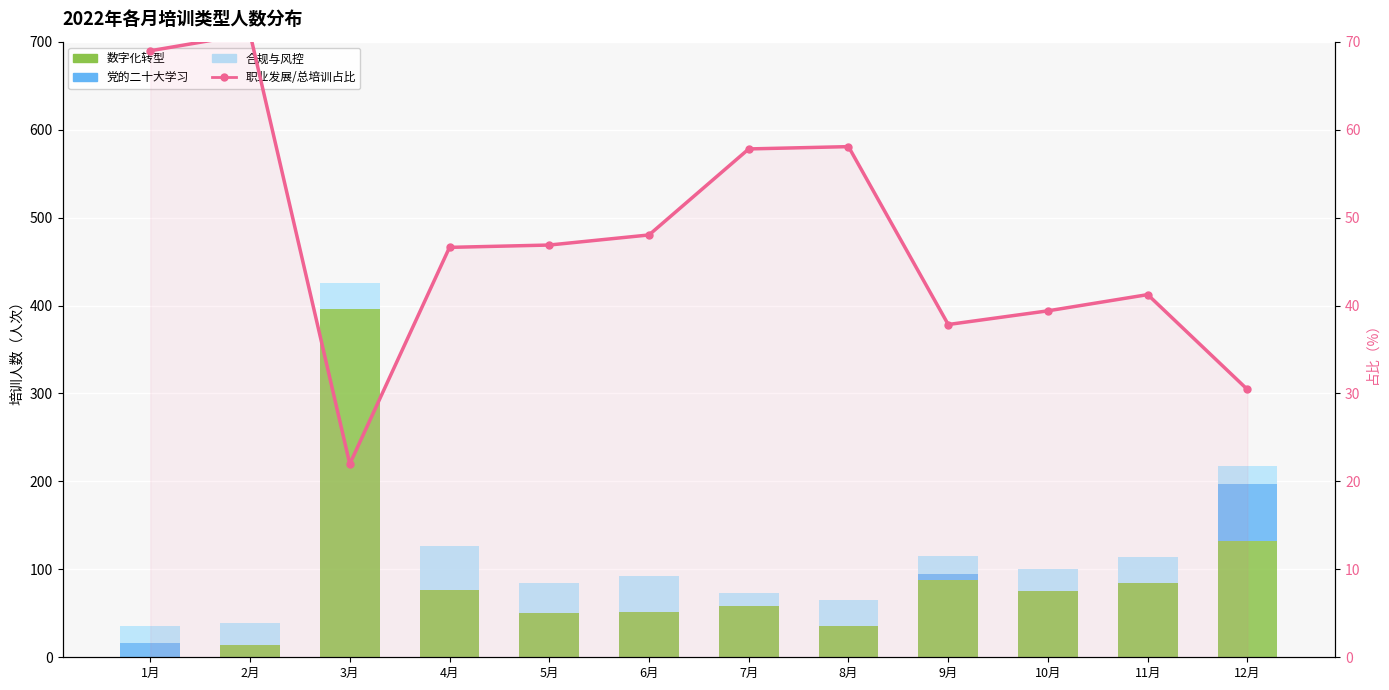

The value of 党的二十大学习 at 12月 is 65.0. True or false?

True